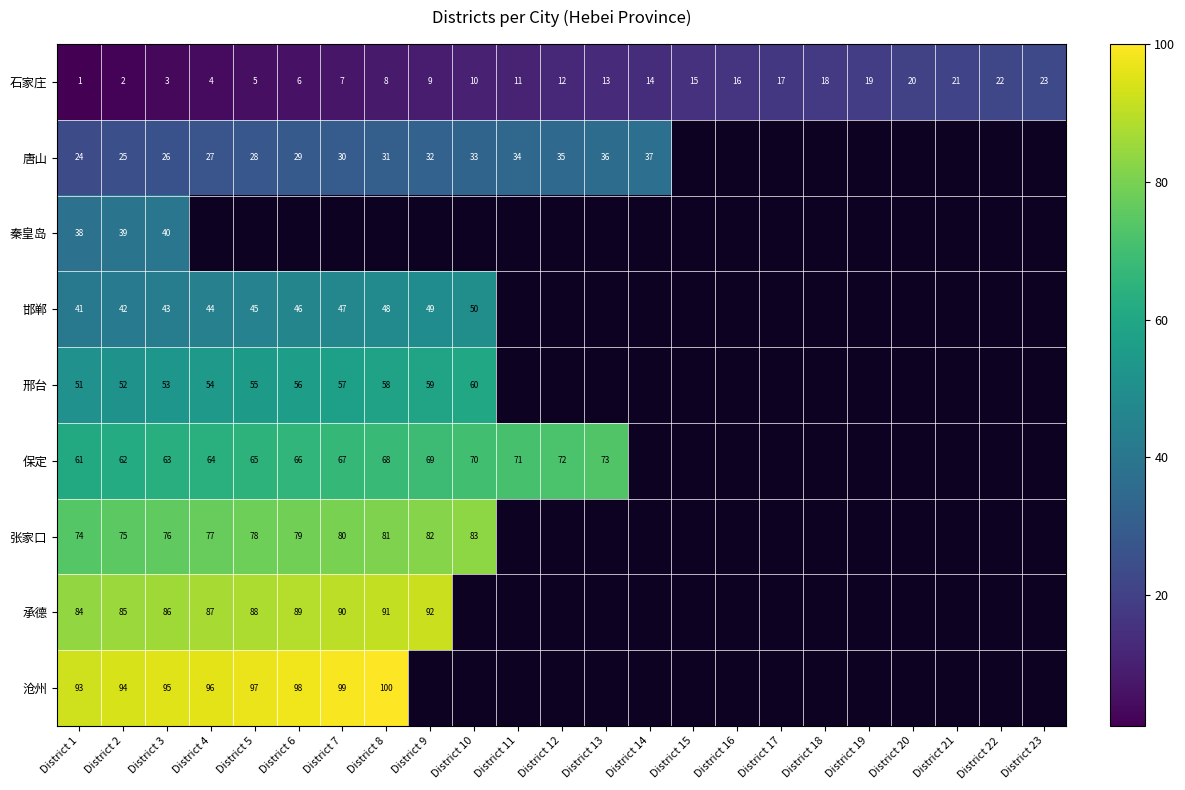

Is it true that 邯郸 equals 28 at District 4?

False